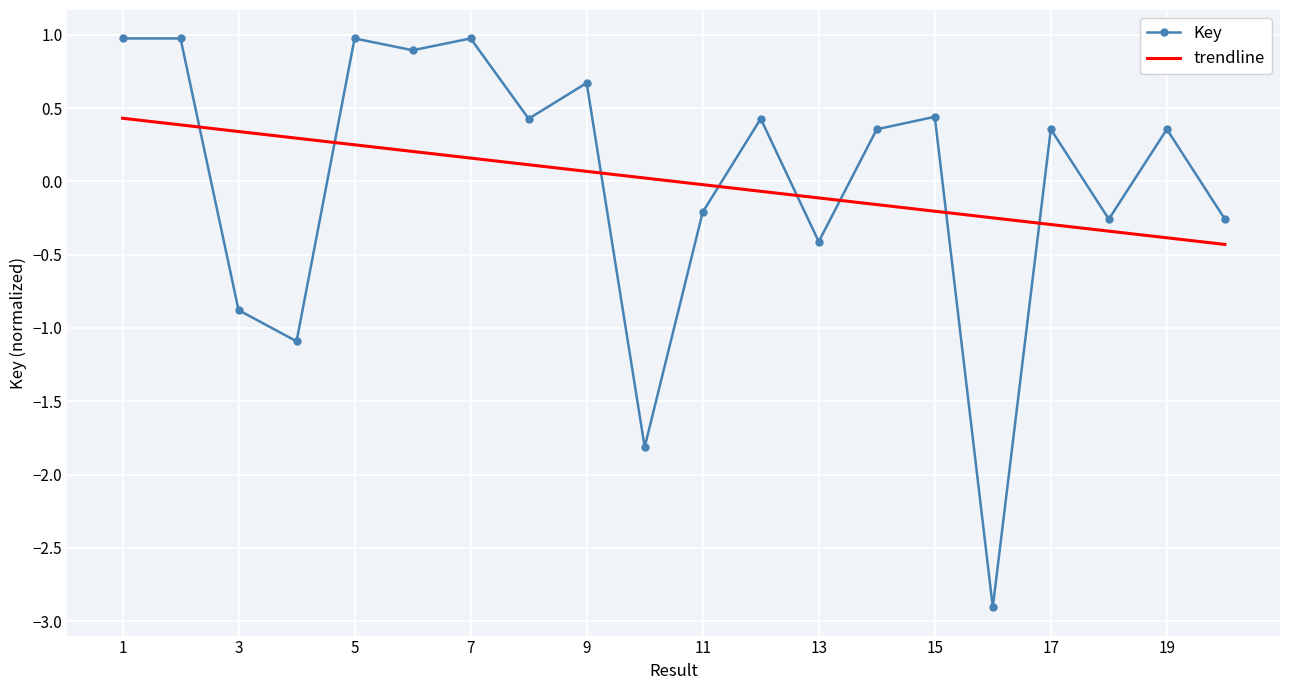

Which series ends up on top after the final intersection of Key and trendline?

Key